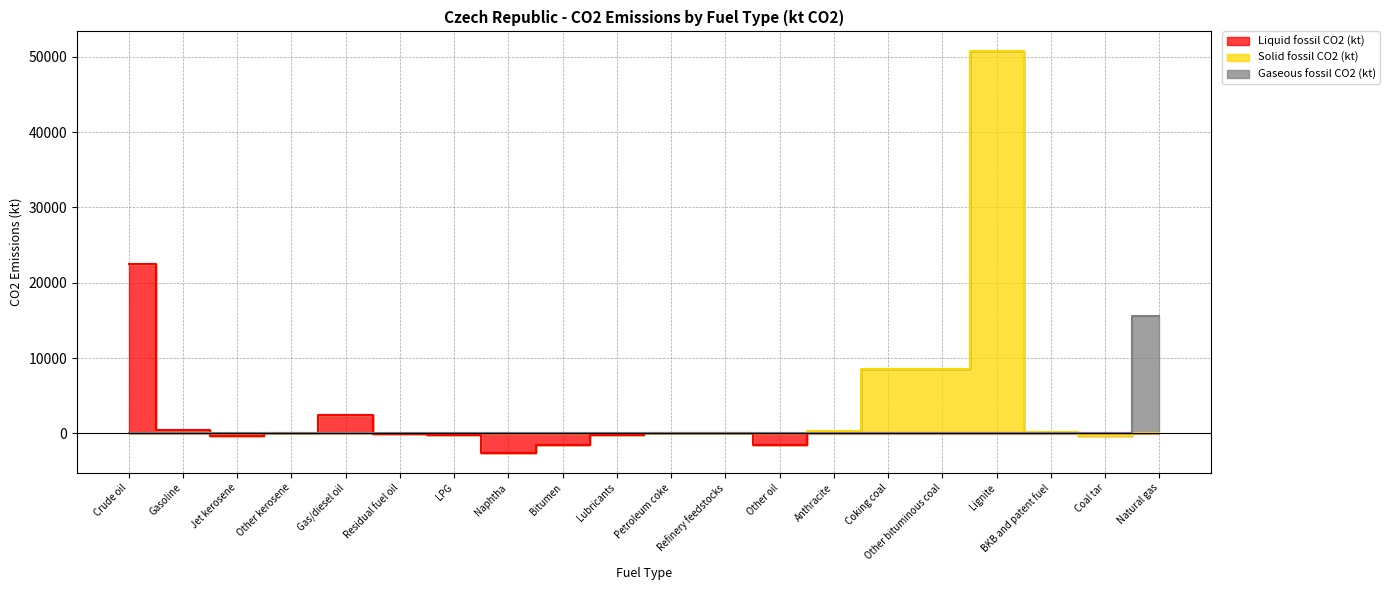

Does the chart display data point markers on the line(s)?

No